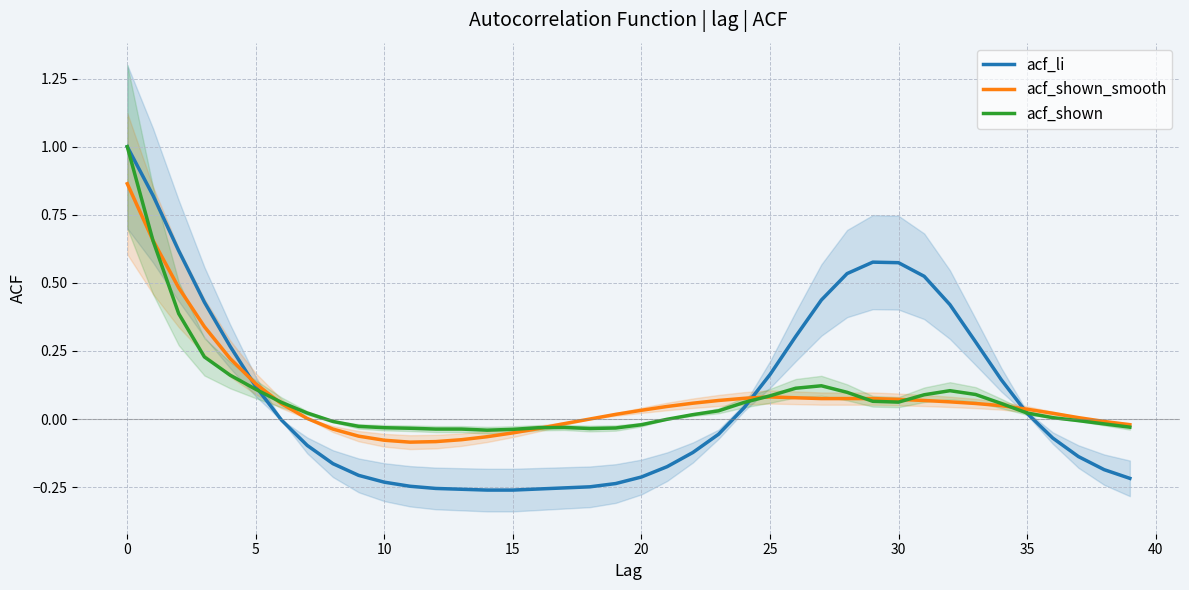

What is the difference between the highest and lowest values at 18?

0.2